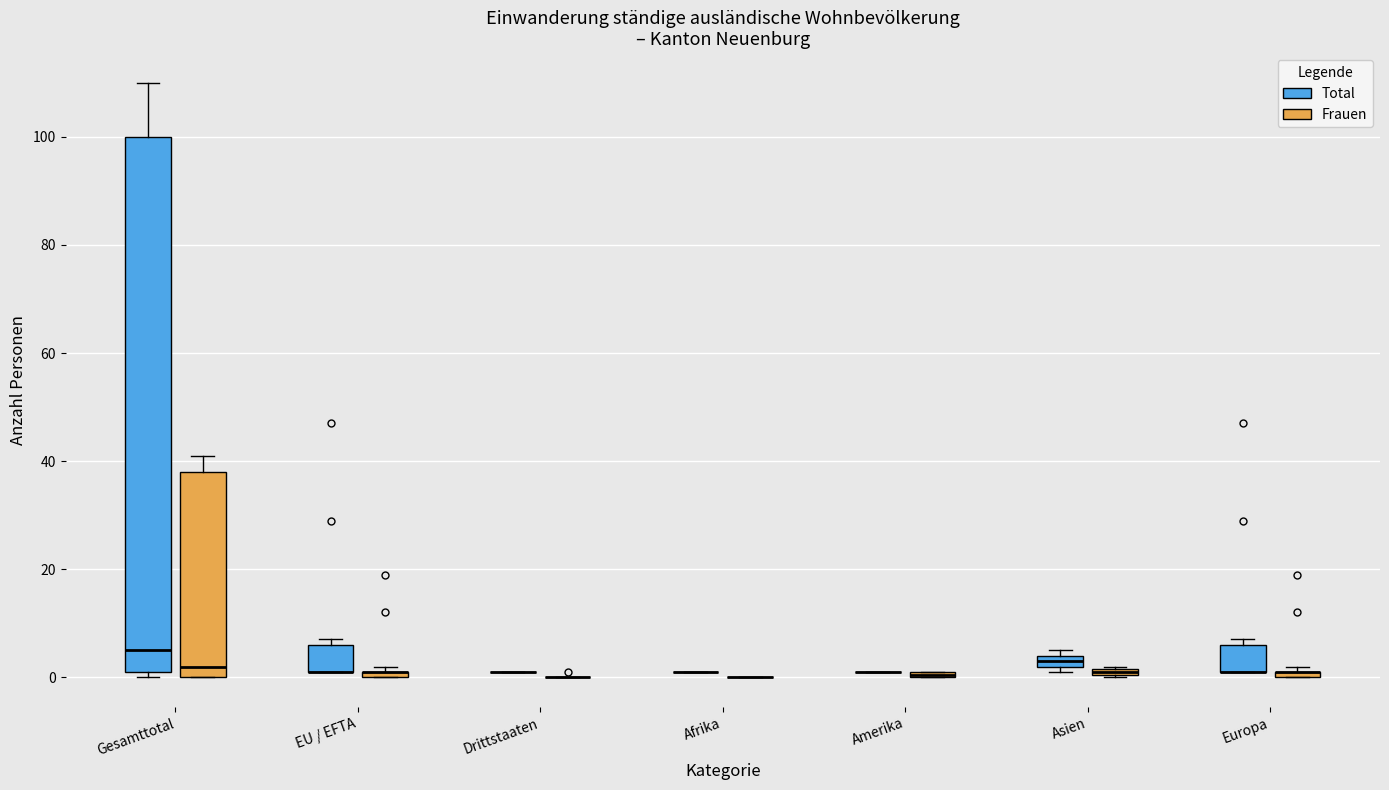

Where does the upper whisker of the box for Gesamttotal (Frauen) end on the y-axis? The values are not printed on the chart, so give them approximately, as read against the axis.

42